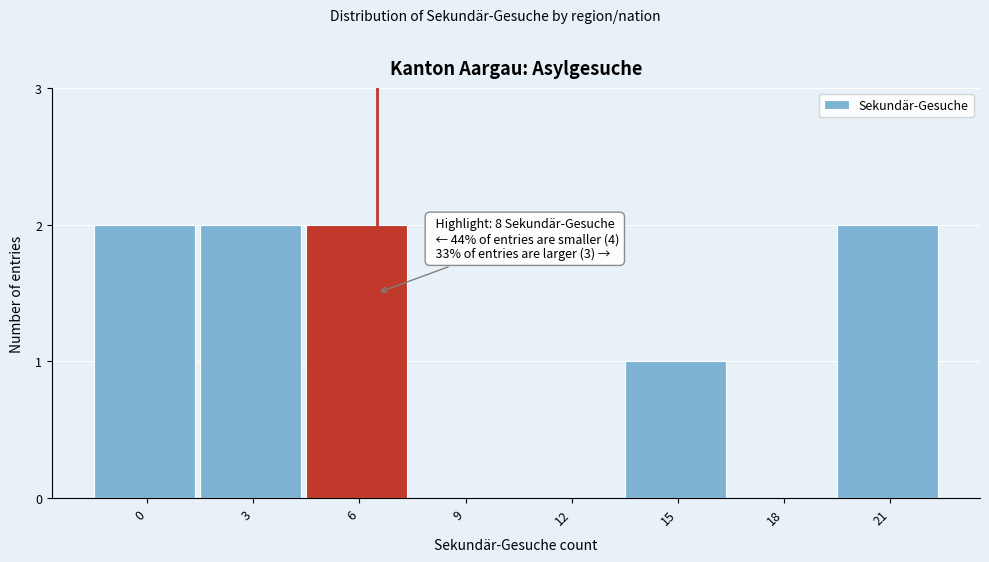

Reading left to right, extract all data points from this chart.

0=2	3=2	6=2	9=0	12=0	15=1	18=0	21=2